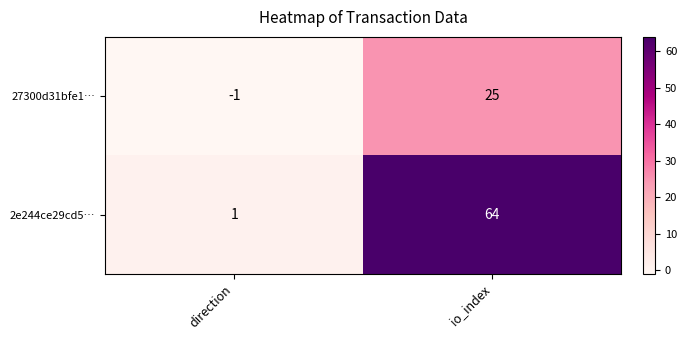

What is the sum of the 2e244ce29cd5… values at direction and io_index?

65